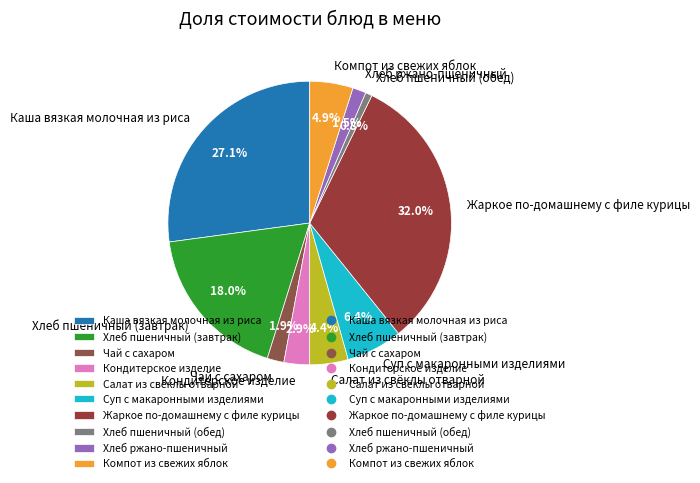

Is the sum of Хлеб пшеничный (обед) and Хлеб пшеничный (завтрак) greater than half?

No